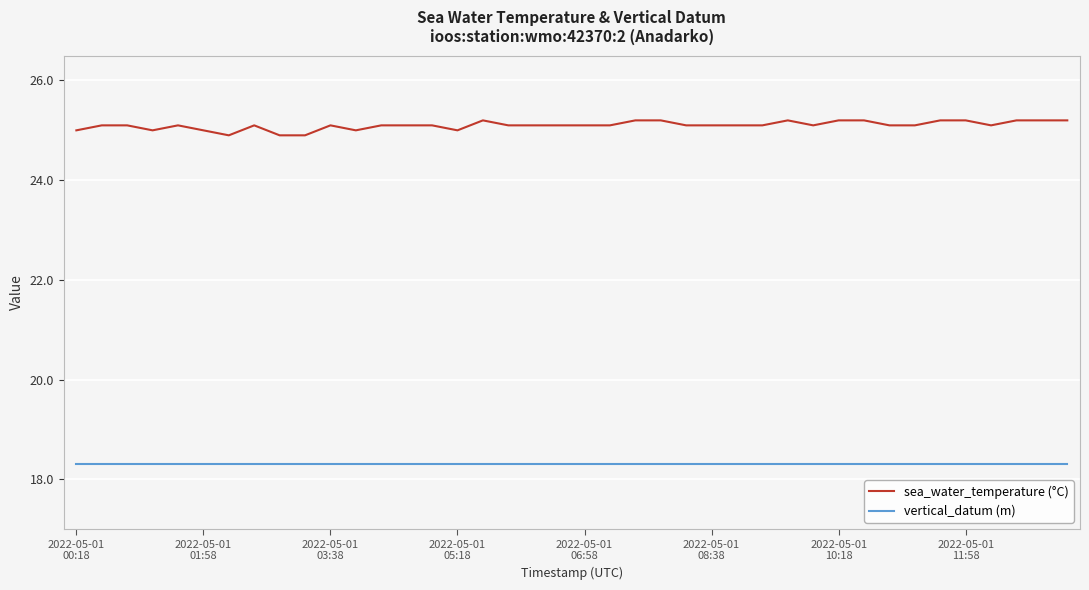

What is the minimum value for sea_water_temperature (°C)?

24.9